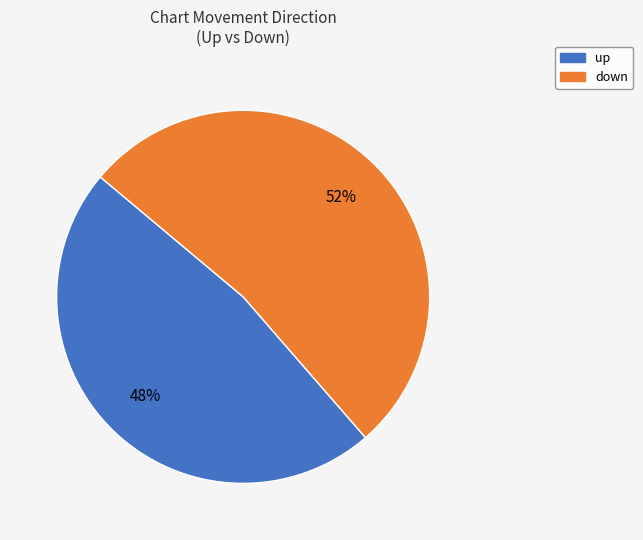

To the nearest percent, what is the average slice percentage?

50%